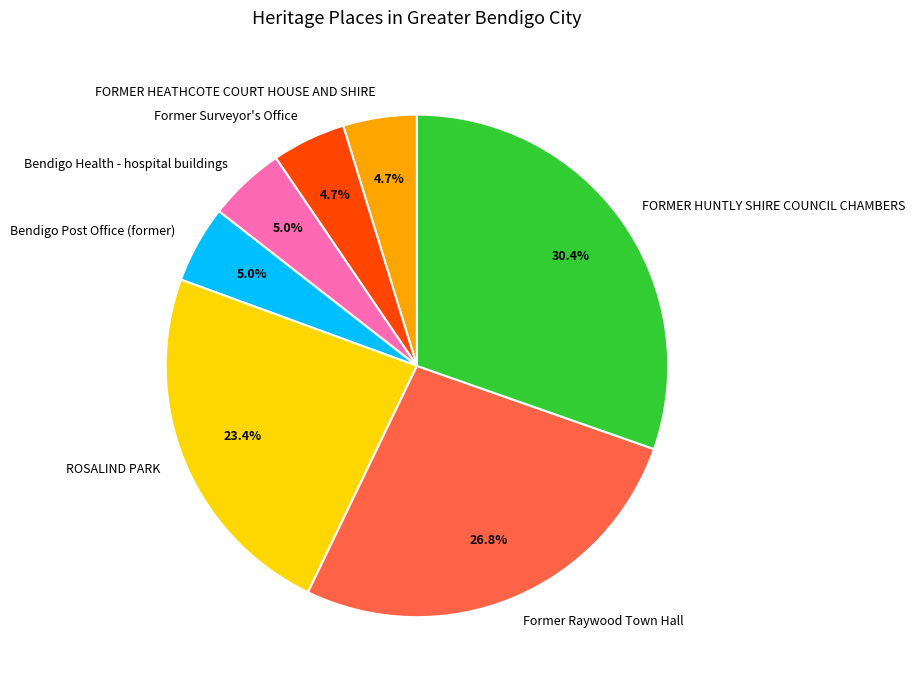

To the nearest percent, what percentage of the pie is Bendigo Health - hospital buildings?

5%